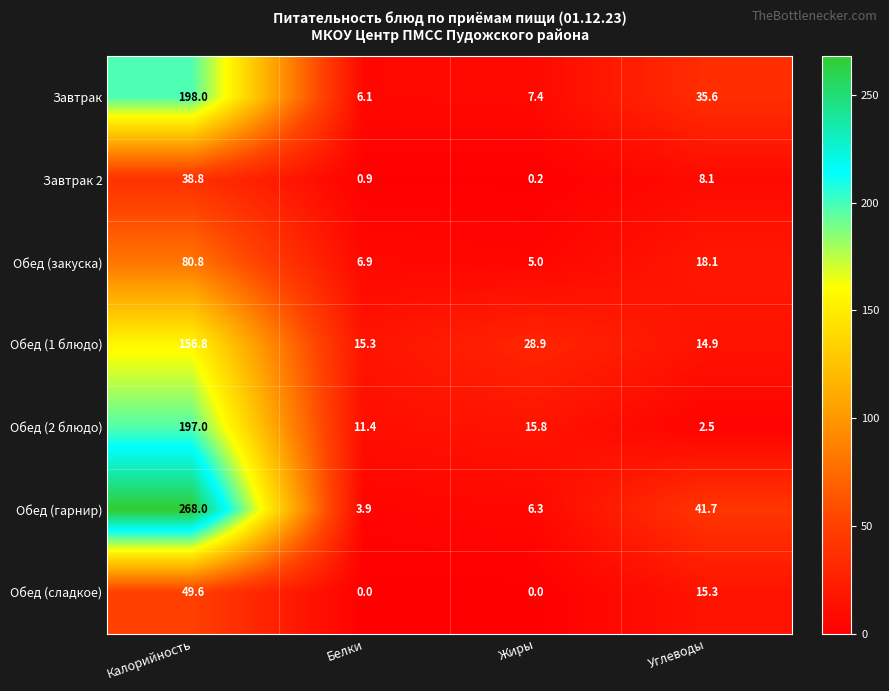

What is the approximate value of Обед (закуска) at Углеводы?

18.1